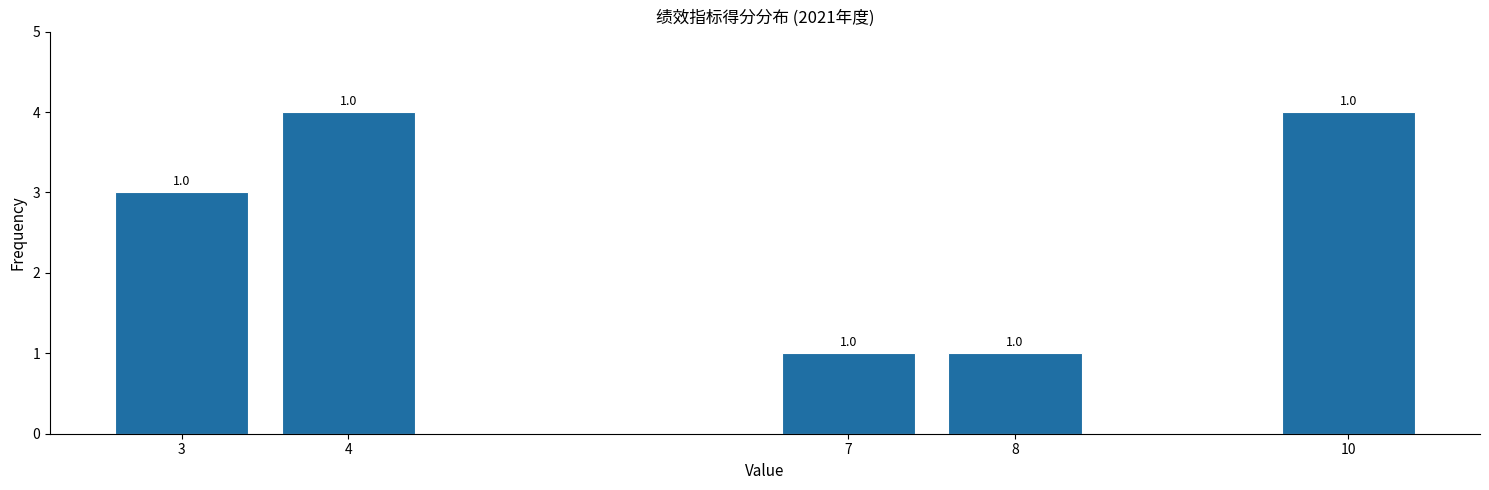

Reading right to left, extract all data points from this chart.

10=4	8=1	7=1	4=4	3=3